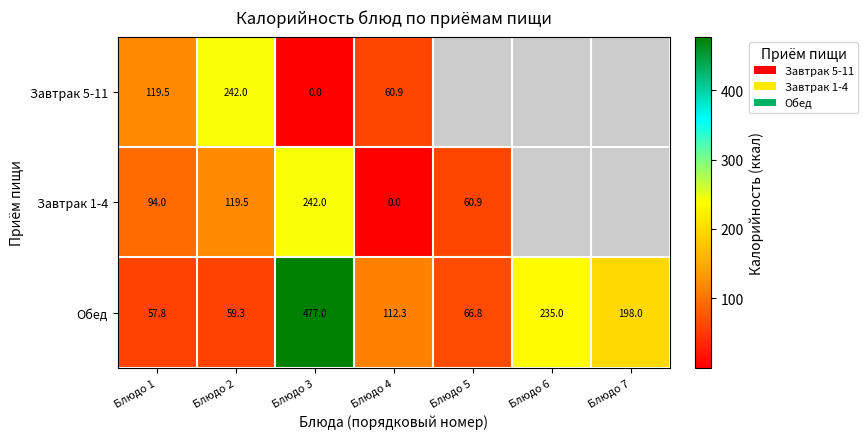

At how many categories does at least one series exceed 175?

4